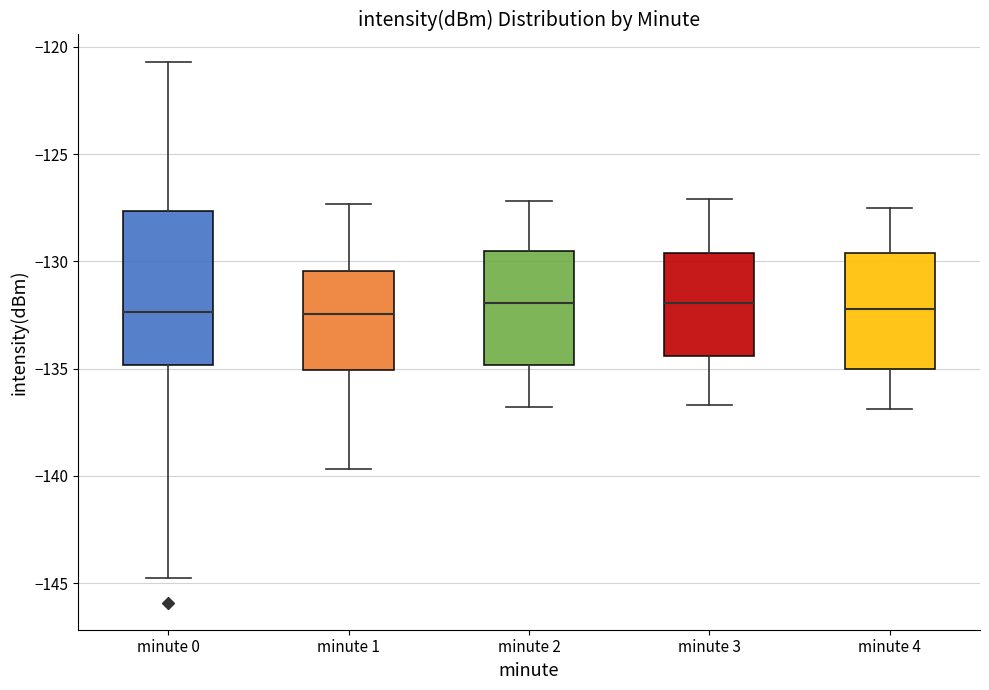

Comparing the boxes themselves (not the whiskers), which one is the tallest?

minute 0